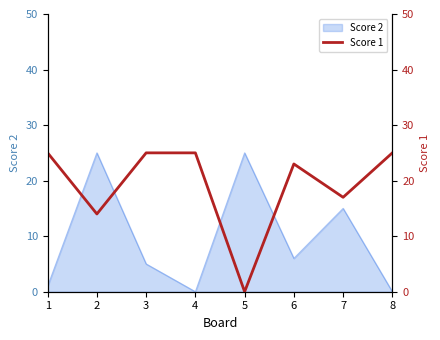

Read the value at 4.

25